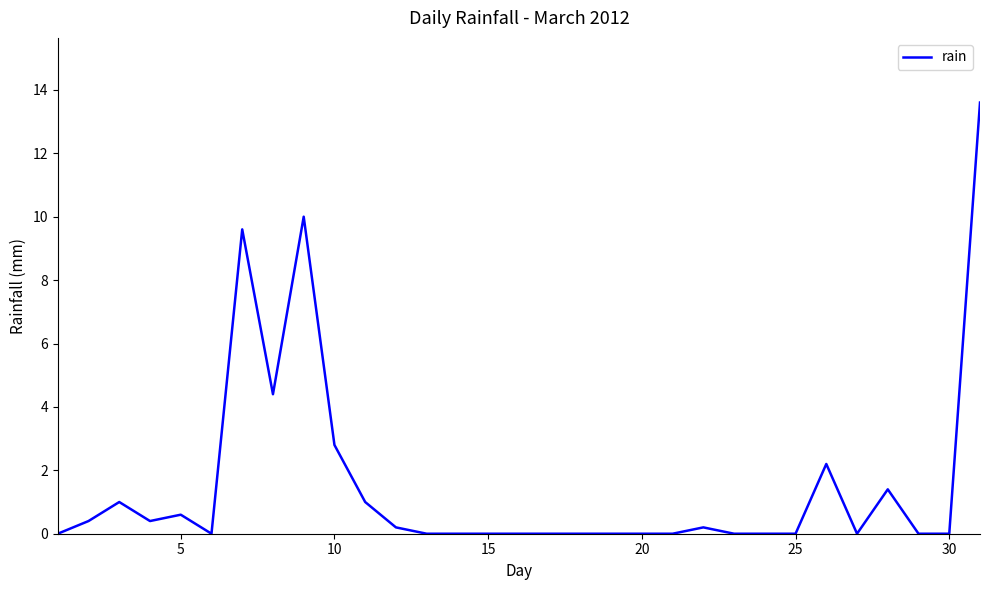

What is the maximum value shown in the chart?

13.6